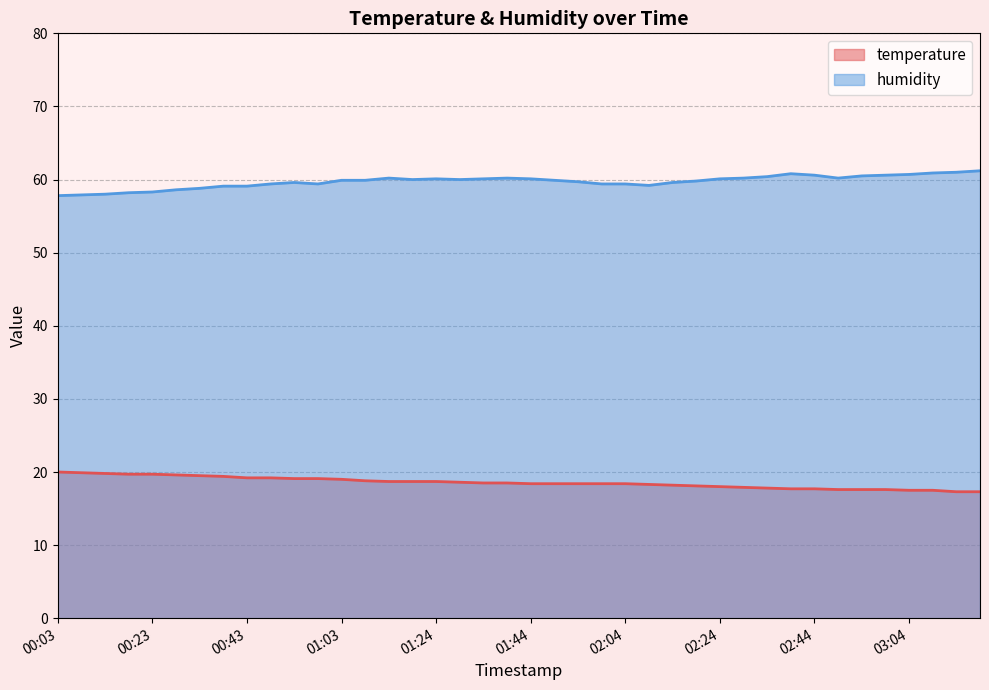

True or false: humidity has a value of 13.8 at 01:34.

False